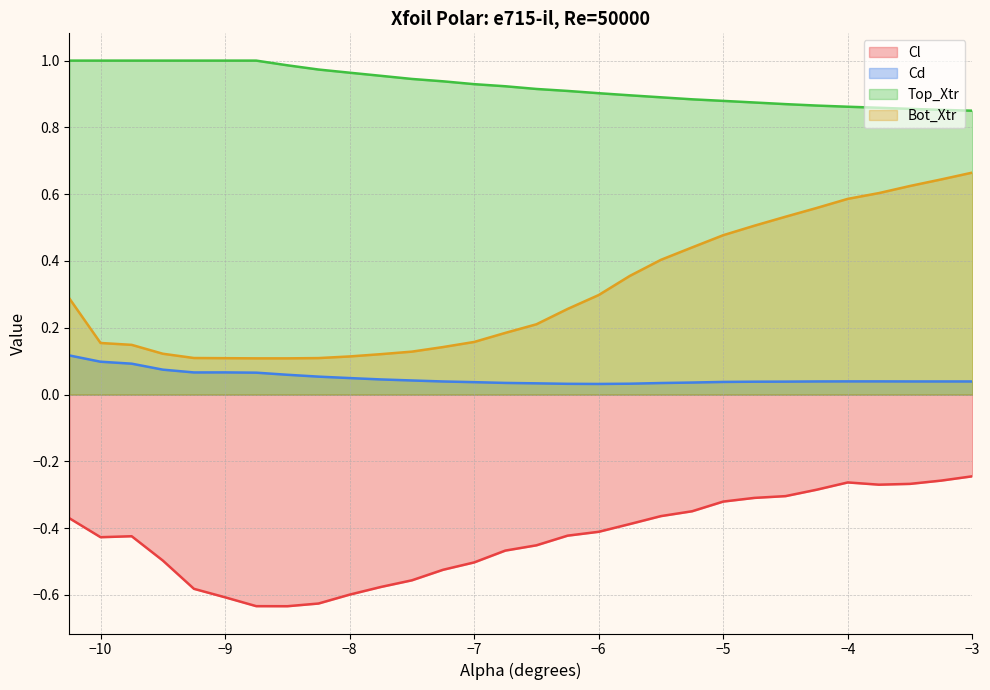

How many lines are shown in the chart?

4